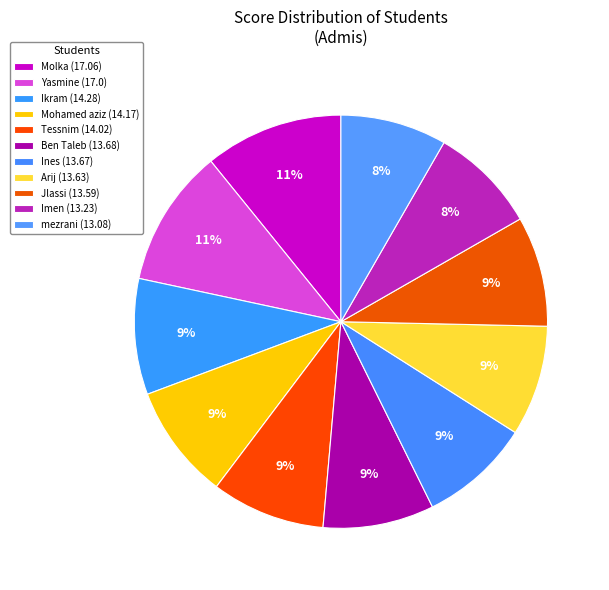

How many slices are in this pie chart?

11